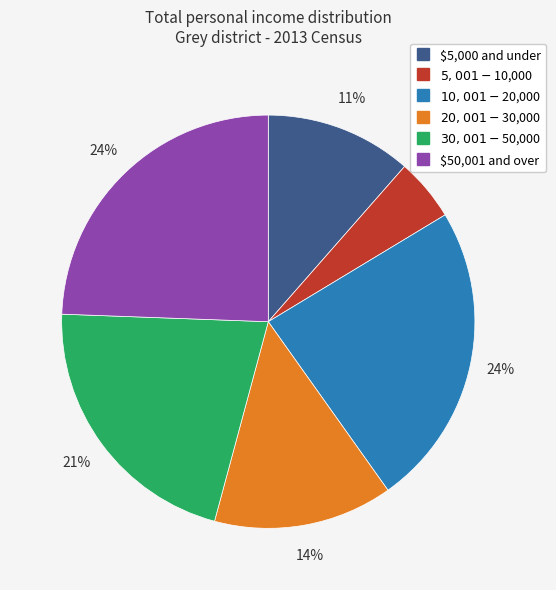

Is $5,001-$10,000 the majority of the pie?

No